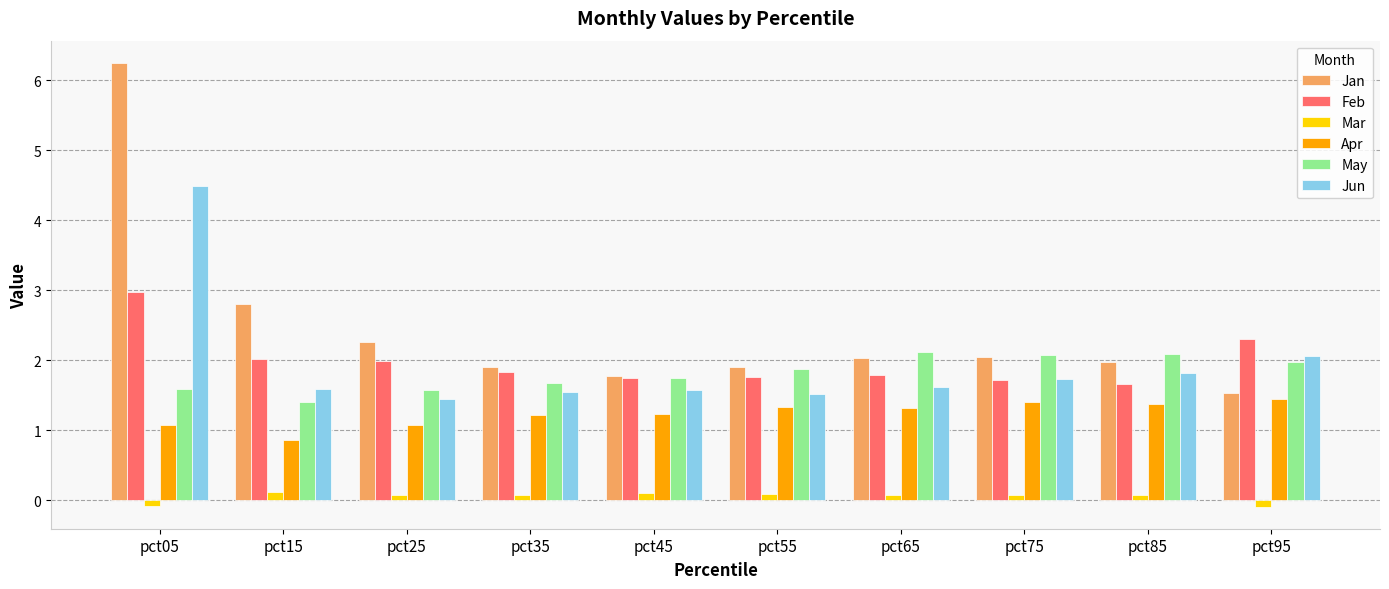

At how many categories does at least one series exceed 5?

1